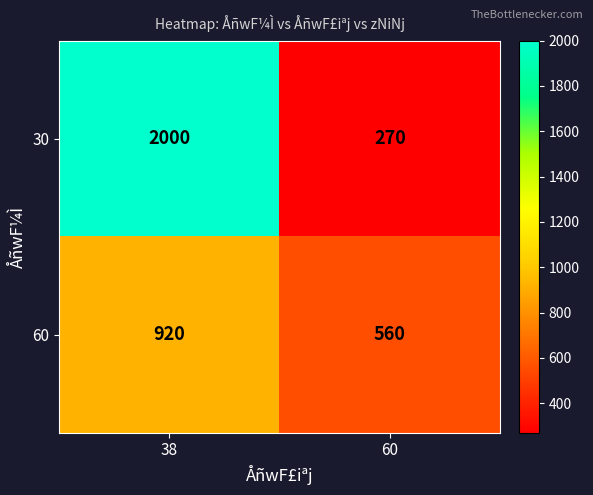

What is the lowest value of the 60 series?

560